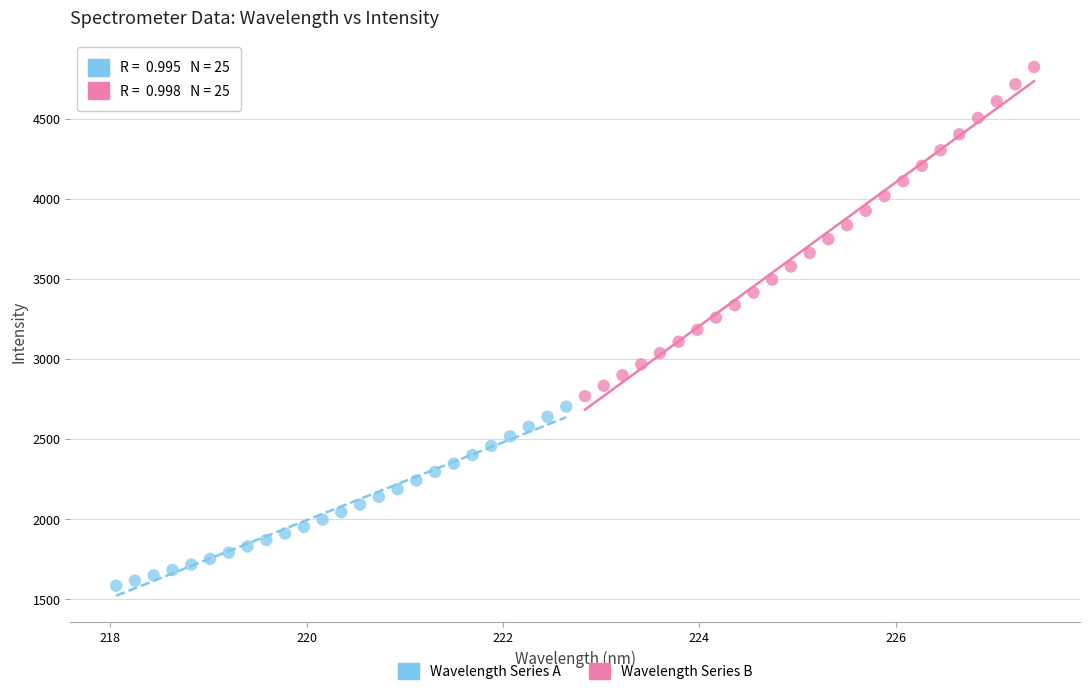

Which series reaches the minimum Y coordinate?

Wavelength Series A